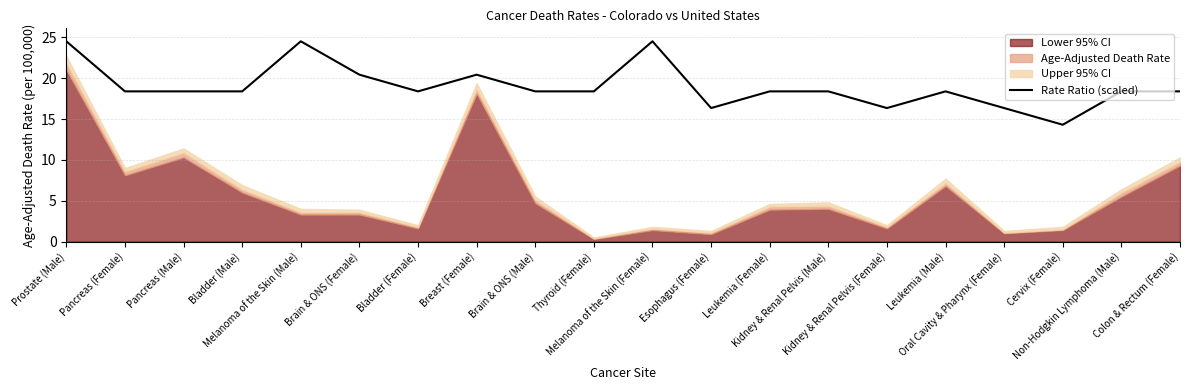

What is the sum of all values?

380.0